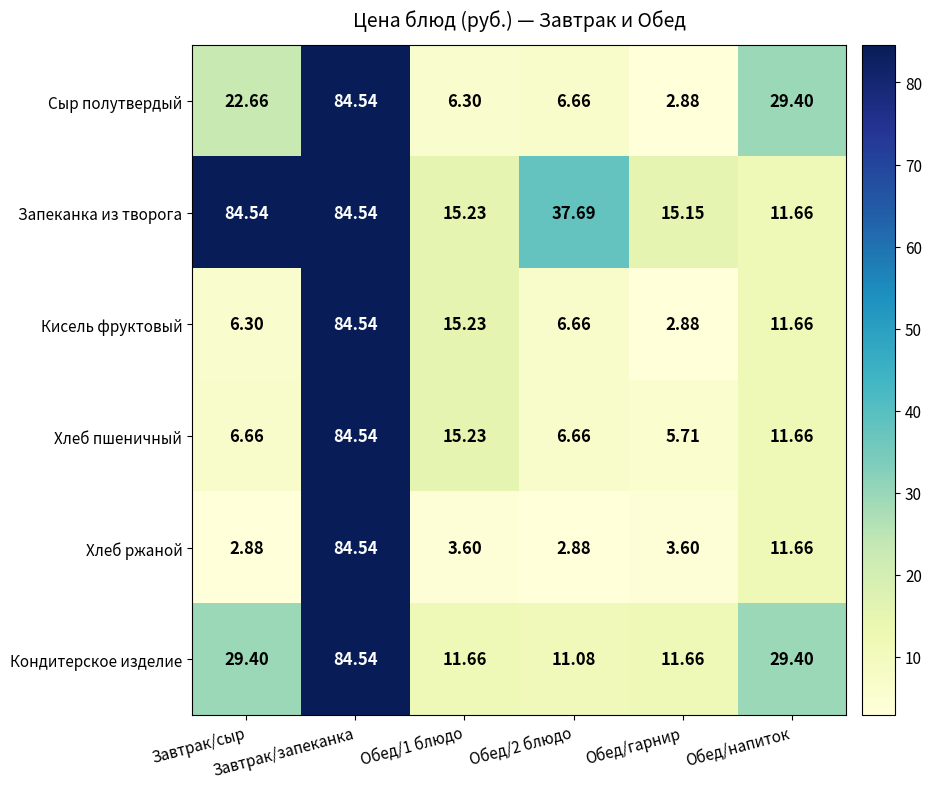

Which series has the largest total across all categories?

Запеканка из творога